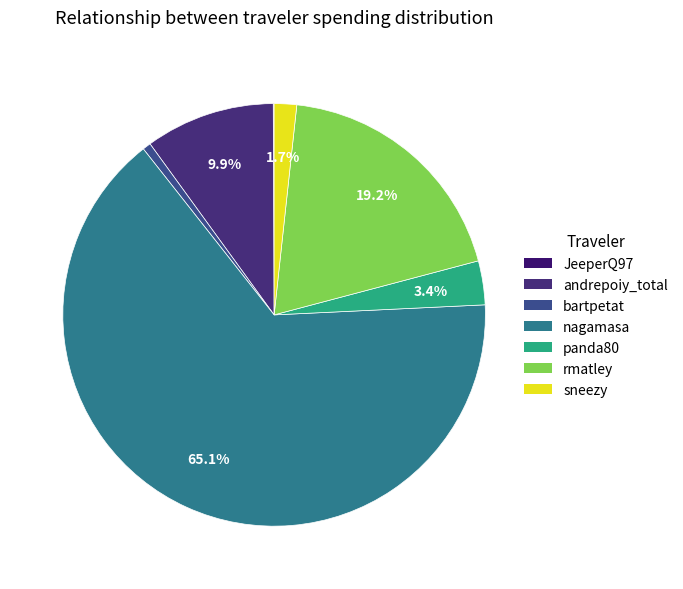

Does any single category account for the majority?

Yes